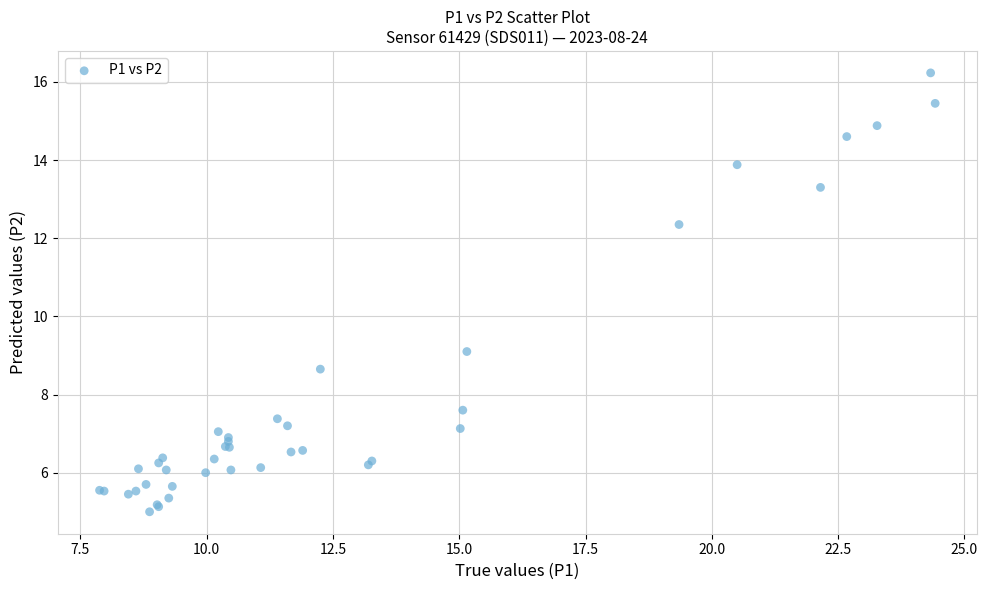

What Y value in the scatter plot is closest to 10?

9.1